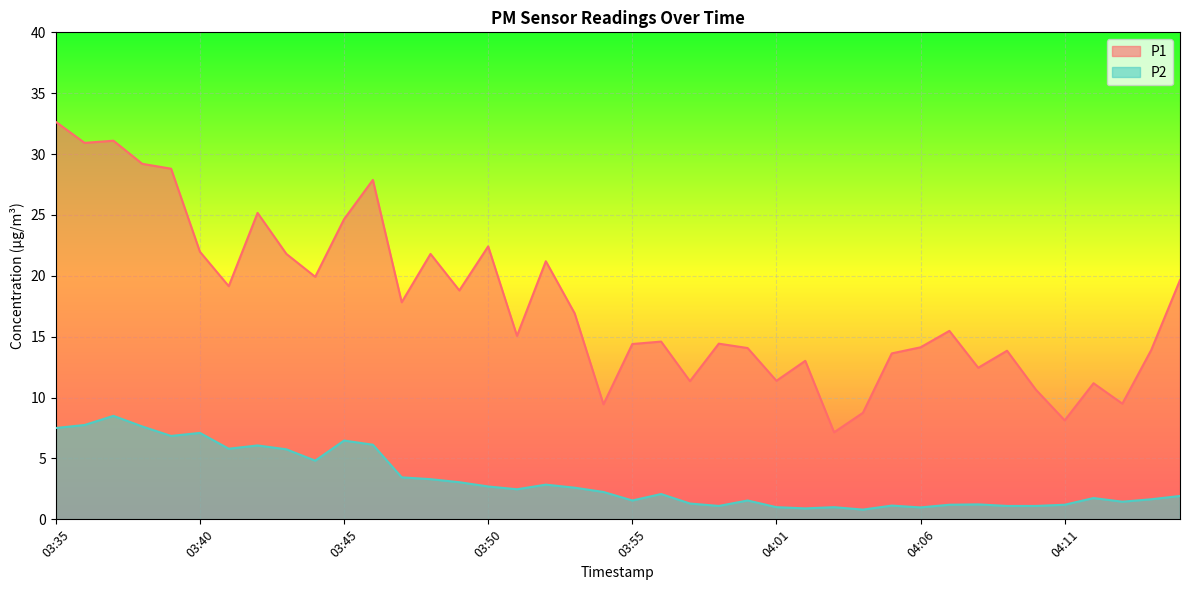

What is the total value across all series at 03:46?

34.0